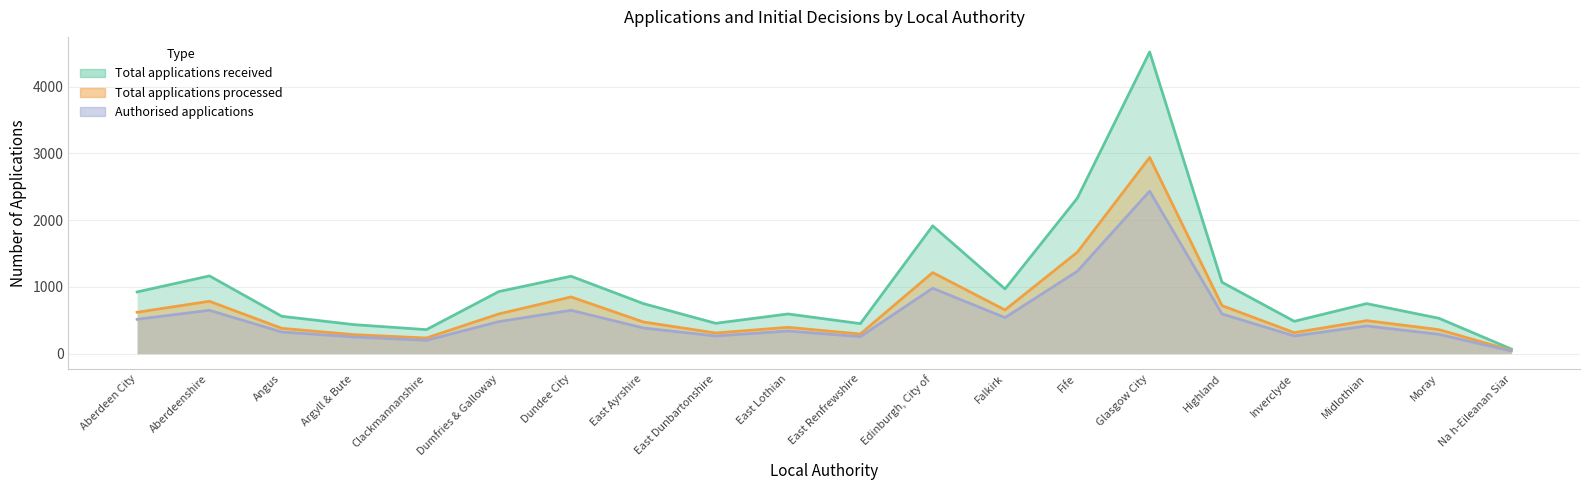

What is the greatest value displayed?

4520